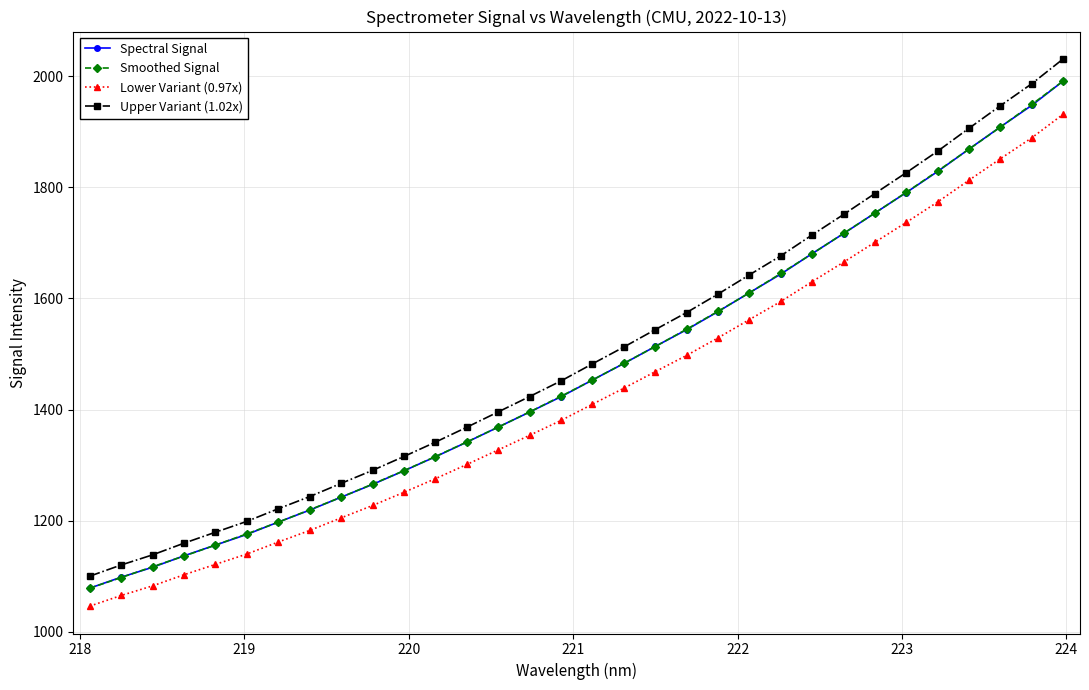

True or false: Lower Variant (0.97x) and Smoothed Signal intersect in this chart.

False